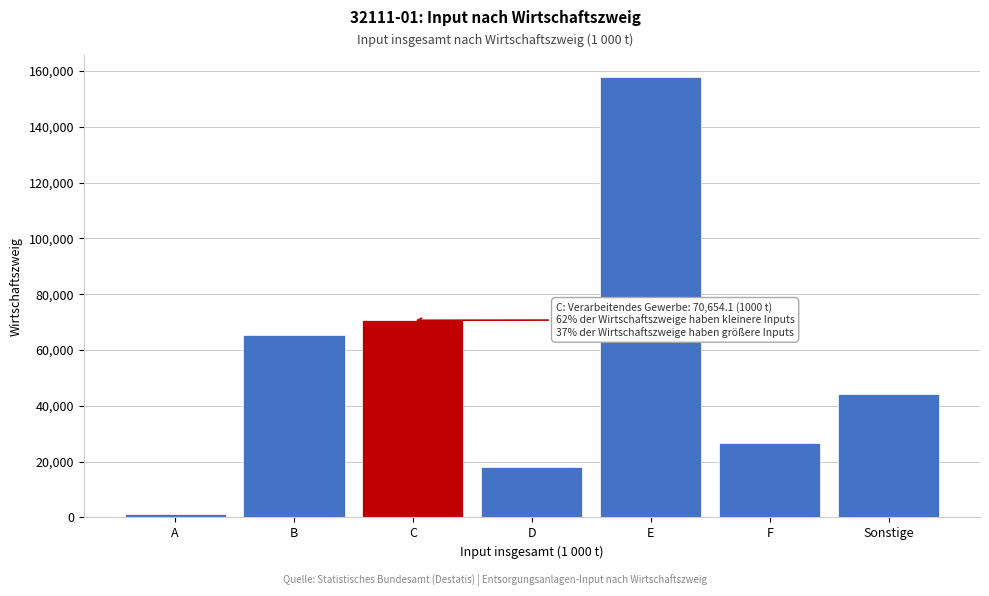

Reading right to left, list all the values displayed in this chart.

Sonstige=44327.3	F=26839.2	E=157823.3	D=18251.5	C=70654.1	B=65318.3	A=1130.1